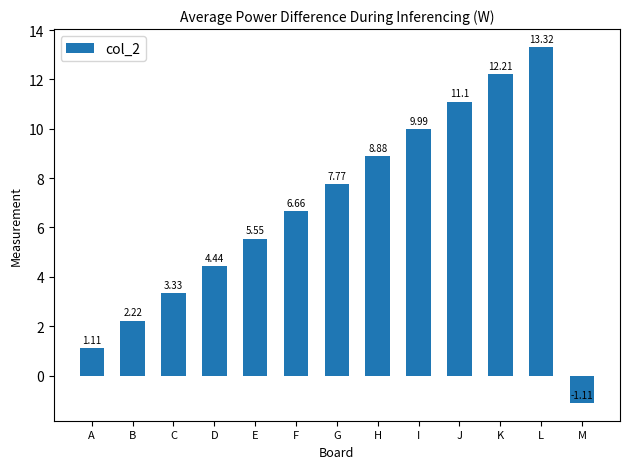

At which label does the data first exceed 6?

F